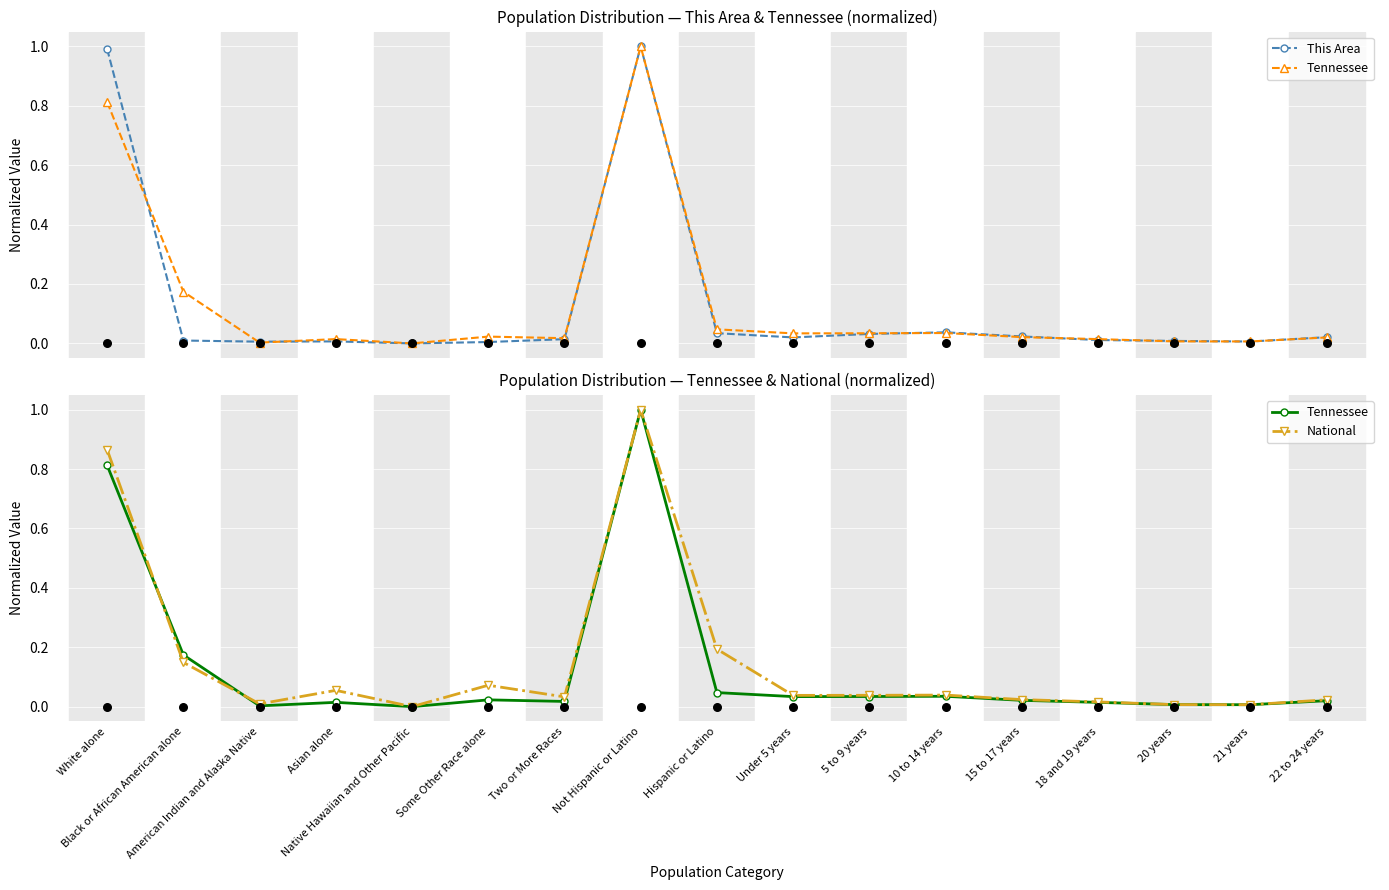

Which series contains the highest Y value?

This Area